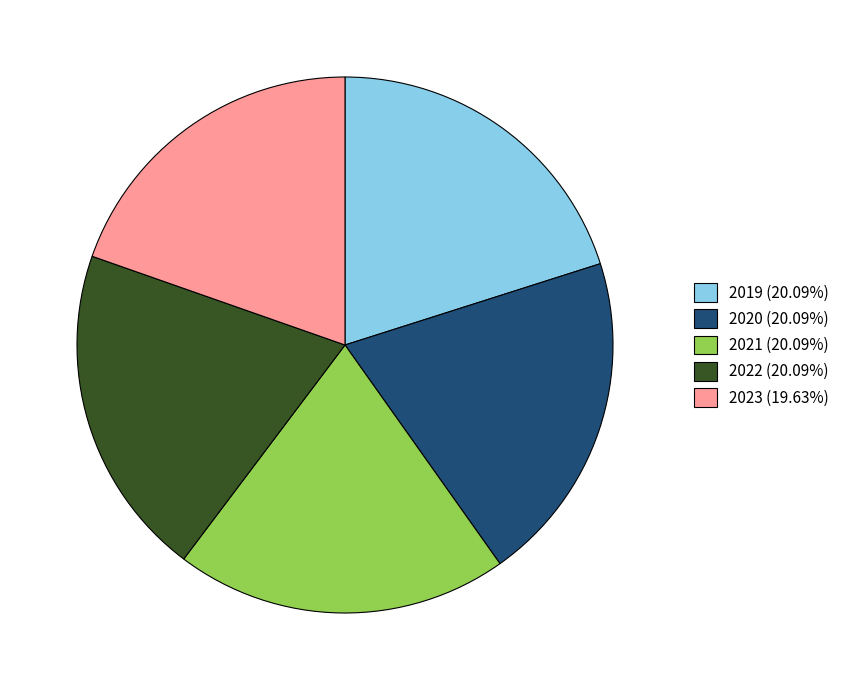

True or false: 2022 accounts for 20% of the total.

True